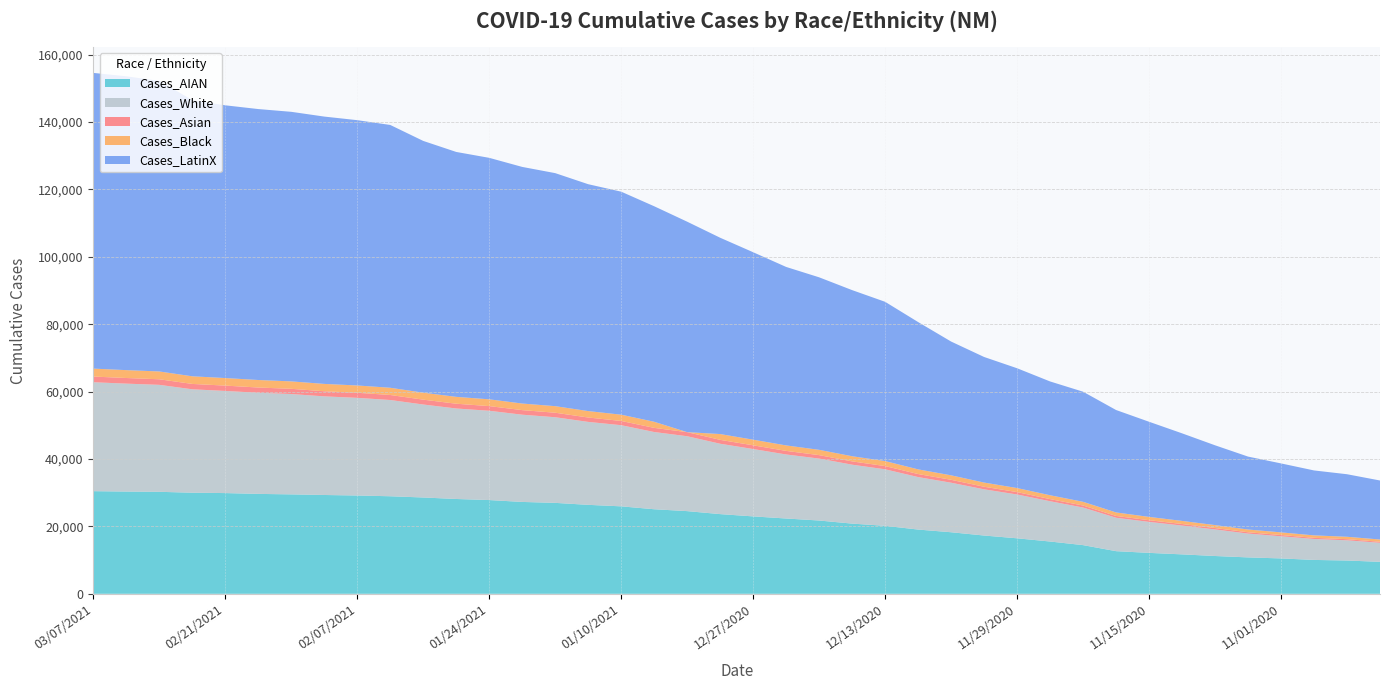

Reading left to right, transcribe all the data shown in this chart.

Cases_AIAN: 20210307=30459	20210303=30341	20210228=30265	20210224=29998	20210221=29890	20210217=29647	20210214=29505	20210210=29321	20210207=29172	20210203=28947	20210131=28581	20210127=28137	20210124=27817	20210120=27263	20210117=26983	20210113=26397	20210110=25953	20210106=25092	20210103=24535	20201230=23648	20201227=22971	20201223=22344	20201220=21747	20201216=20829	20201213=20174	20201209=19065	20201206=18266	20201202=17294	20201129=16468	20201125=15514	20201122=14446	20201118=12652	20201115=12146	20201111=11700	20201108=11217	20201104=10803	20201101=10499	20201028=10053	20201025=9879	20201021=9485
Cases_White: 20210307=32321	20210303=32026	20210228=31742	20210224=30688	20210221=30308	20210217=30010	20210214=29776	20210210=29267	20210207=28977	20210203=28561	20210131=27589	20210127=26854	20210124=26497	20210120=25886	20210117=25412	20210113=24615	20210110=24079	20210106=22917	20210103=22222	20201230=20881	20201227=19991	20201223=19000	20201220=18381	20201216=17484	20201213=16772	20201209=15575	20201206=14699	20201202=13710	20201129=13005	20201125=11955	20201122=11154	20201118=9919	20201115=9193	20201111=8548	20201108=7880	20201104=7065	20201101=6565	20201028=6218	20201025=5994	20201021=5652
Cases_Asian: 20210307=1688	20210303=1672	20210228=1654	20210224=1597	20210221=1586	20210217=1559	20210214=1552	20210210=1519	20210207=1509	20210203=1493	20210131=1444	20210127=1419	20210124=1387	20210120=1359	20210117=1341	20210113=1304	20210110=1264	20210106=1229	20210103=1215	20201230=1157	20201227=1103	20201223=1065	20201220=1026	20201216=982	20201213=958	20201209=903	20201206=864	20201202=767	20201129=706	20201125=634	20201122=597	20201118=535	20201115=500	20201111=466	20201108=422	20201104=391	20201101=382	20201028=341	20201025=339	20201021=309
Cases_Black: 20210307=2360	20210303=2338	20210228=2322	20210224=2261	20210221=2242	20210217=2230	20210214=2202	20210210=2181	20210207=2166	20210203=2142	20210131=2071	20210127=2035	20210124=2013	20210120=1956	20210117=1947	20210113=1909	20210110=1858	20210106=1814	20210103=0	20201230=1722	20201227=1669	20201223=1625	20201220=1572	20201216=1529	20201213=1485	20201209=1389	20201206=1329	20201202=1241	20201129=1202	20201125=1145	20201122=1105	20201118=1042	20201115=982	20201111=920	20201108=872	20201104=819	20201101=784	20201028=727	20201025=711	20201021=669
Cases_LatinX: 20210307=87747	20210303=87200	20210228=86227	20210224=81956	20210221=80933	20210217=80402	20210214=79992	20210210=79329	20210207=78728	20210203=77989	20210131=74708	20210127=72677	20210124=71658	20210120=70214	20210117=69152	20210113=67323	20210110=66179	20210106=63953	20210103=62451	20201230=58253	20201227=55628	20201223=52963	20201220=51191	20201216=49295	20201213=47261	20201209=43711	20201206=39700	20201202=37265	20201129=35552	20201125=33769	20201122=32668	20201118=30392	20201115=28235	20201111=25986	20201108=23681	20201104=21643	20201101=20465	20201028=19270	20201025=18562	20201021=17510